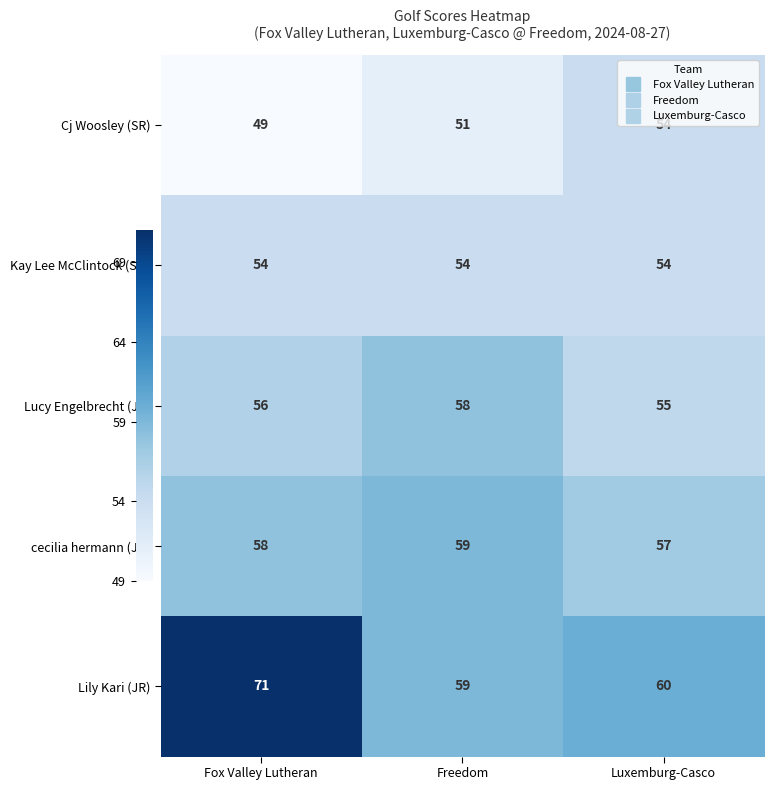

What is the difference between the highest and lowest values at Fox Valley Lutheran?

22